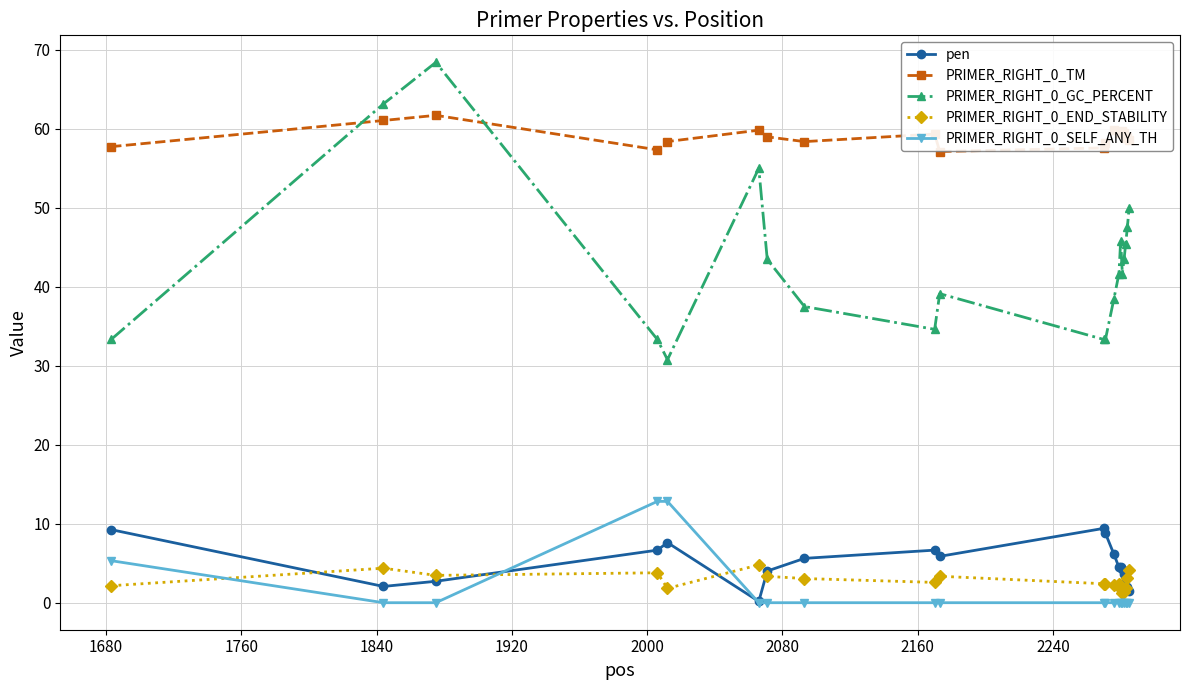

Is this an area chart (filled region under the line)?

No